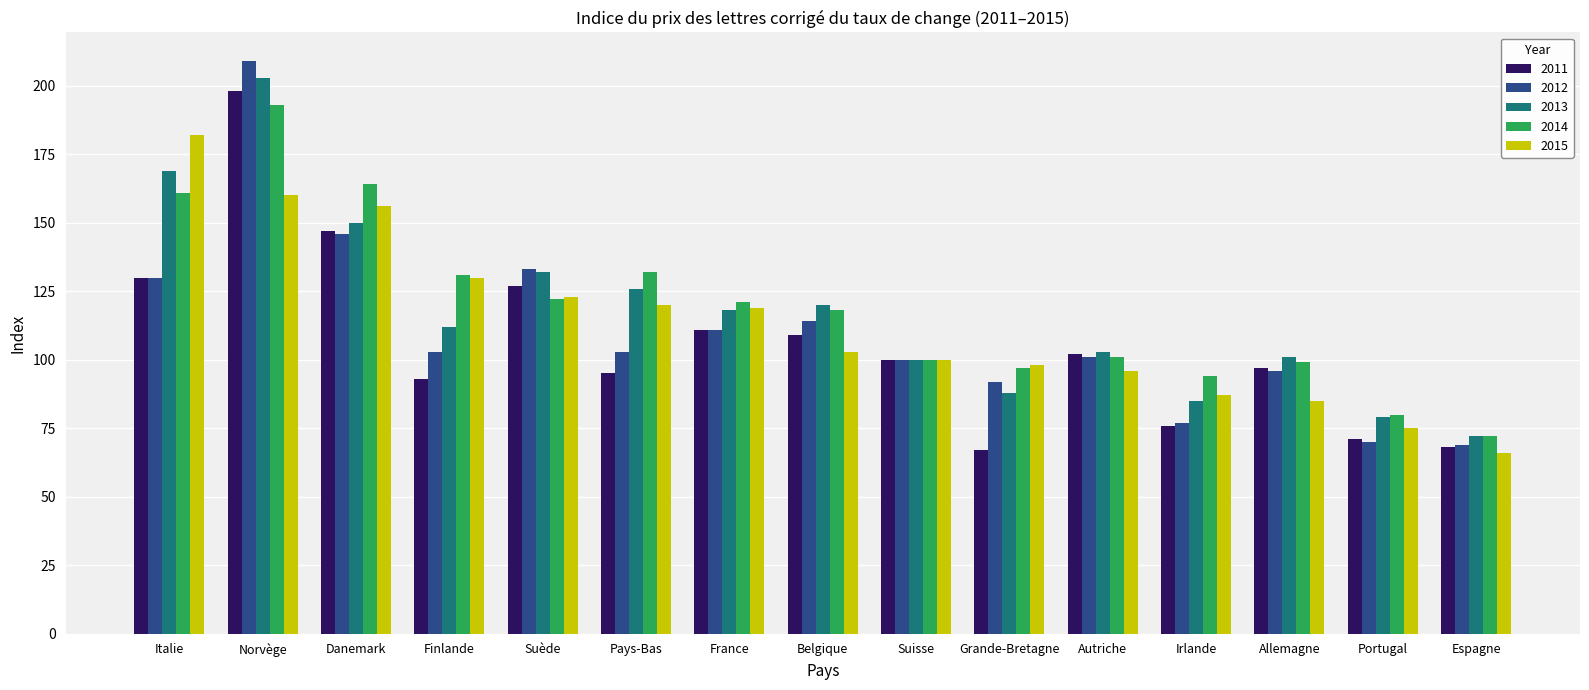

Which series has the largest range (max minus min)?

2012